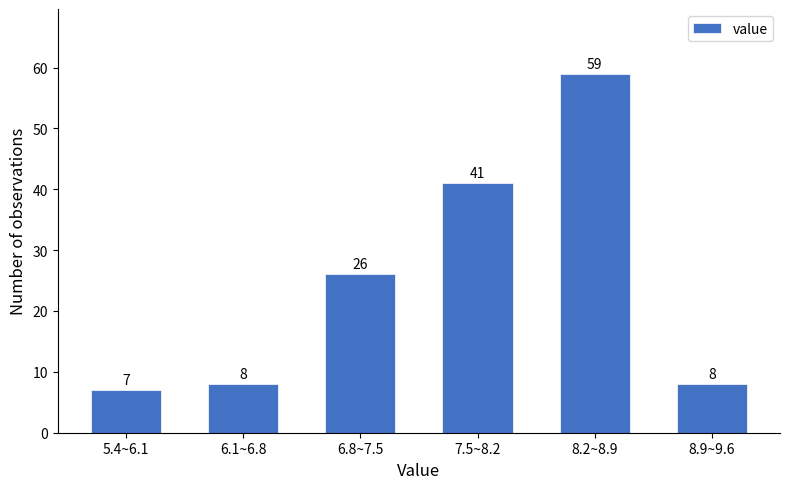

Reading left to right, transcribe all the data shown in this chart.

7	8	26	41	59	8